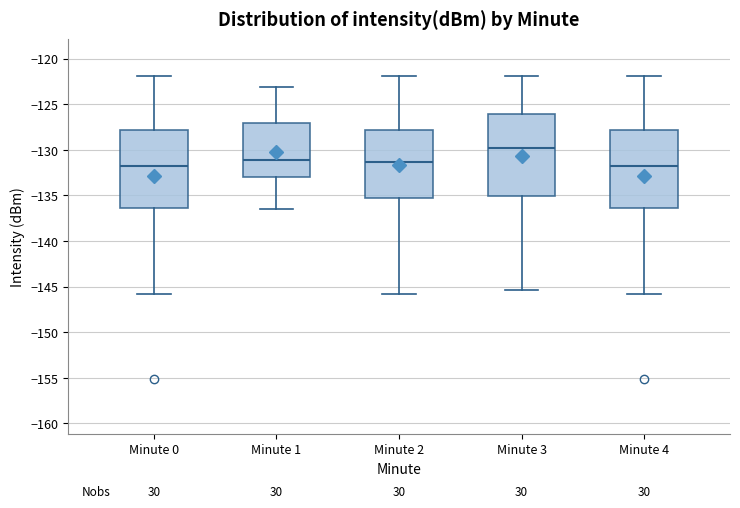

Reading left to right, read every box against the y-axis: the position of its median line, the range the box covers, and the ends of its whiskers. The values are not printed on the chart, so give them approximately, as read against the axis.

Minute 0: median -132.0, box -136.5 to -128.0, whiskers -146.0 to -122.0
Minute 1: median -131.0, box -133.0 to -127.0, whiskers -136.5 to -123.0
Minute 2: median -131.5, box -135.5 to -128.0, whiskers -146.0 to -122.0
Minute 3: median -130.0, box -135.0 to -126.0, whiskers -145.5 to -122.0
Minute 4: median -132.0, box -136.5 to -128.0, whiskers -146.0 to -122.0